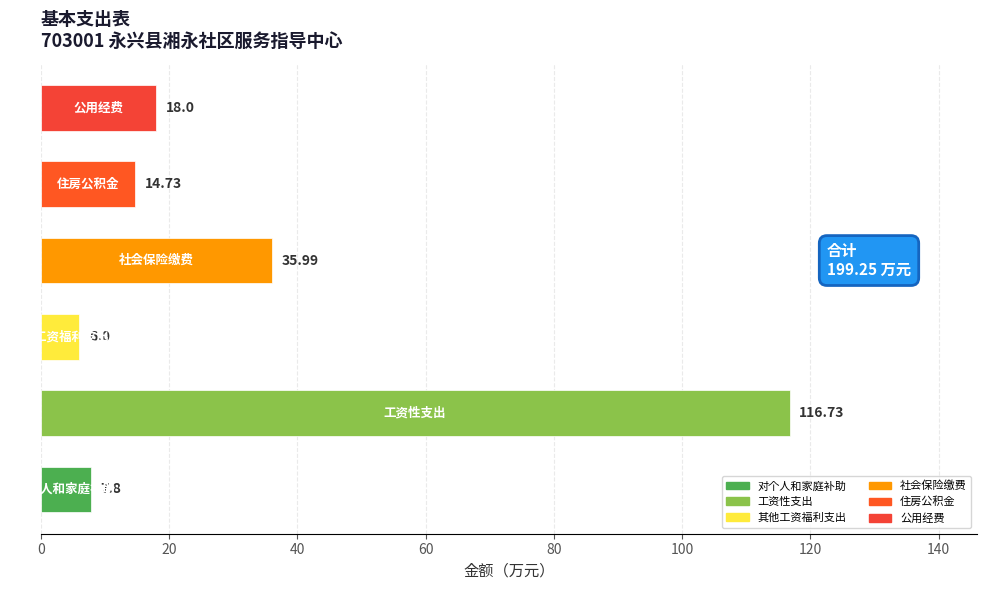

What is the difference between the maximum and minimum values?

110.7